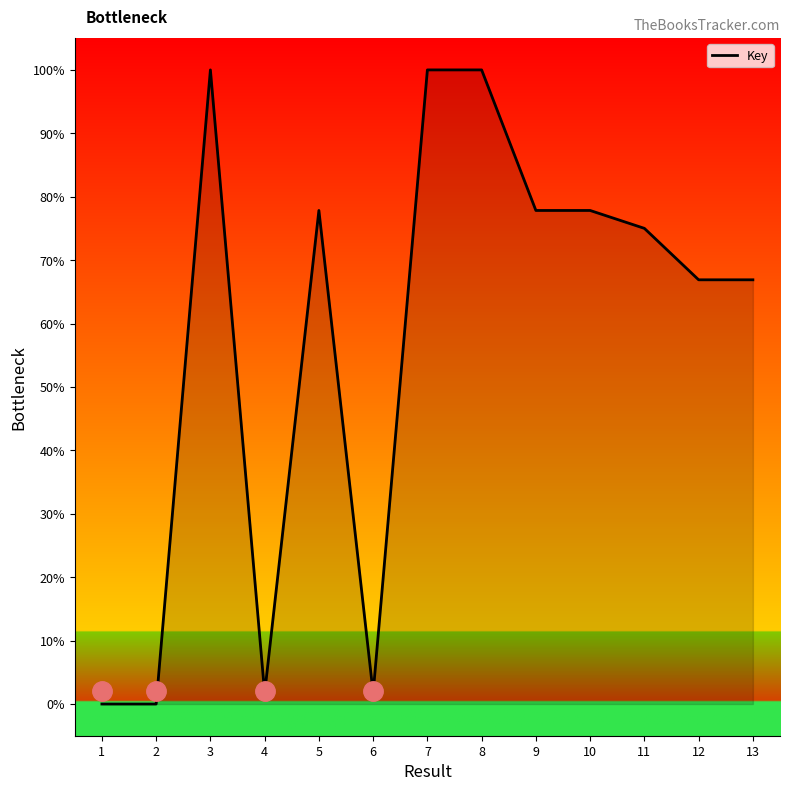

What is the maximum value shown in the chart?

100.0